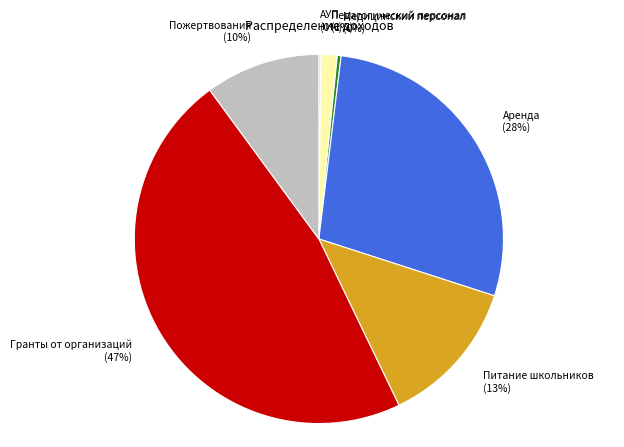

True or false: Педагогический персонал accounts for 1% of the total.

True